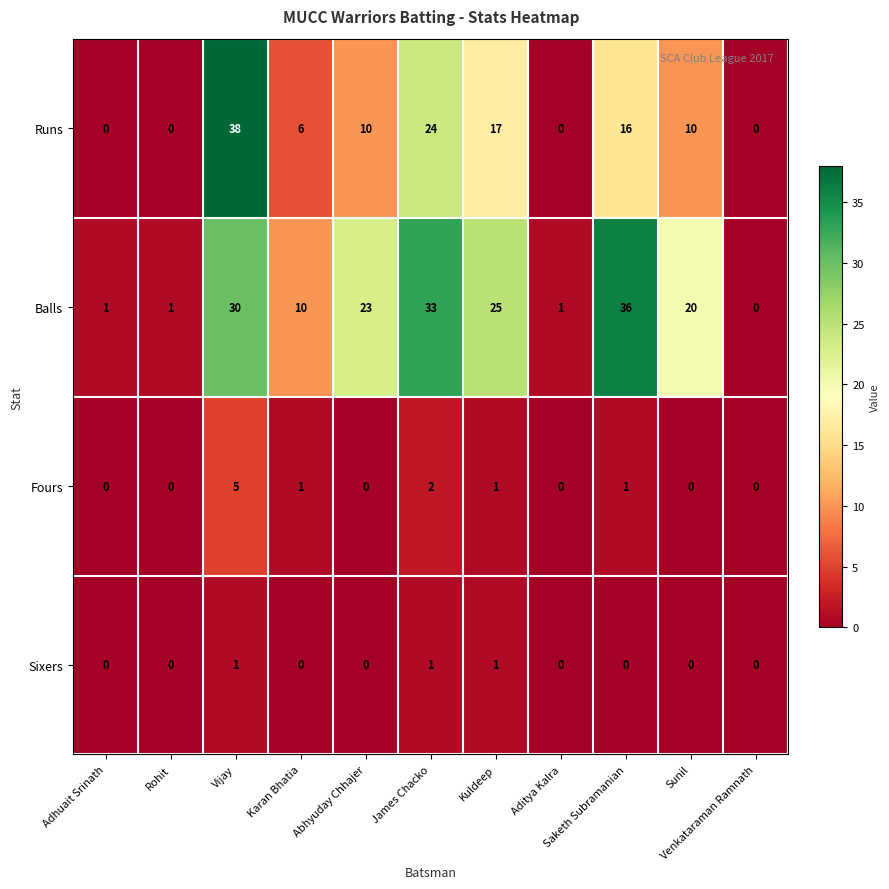

List the series in order of their peak value, lowest first.

Sixers, Fours, Balls, Runs